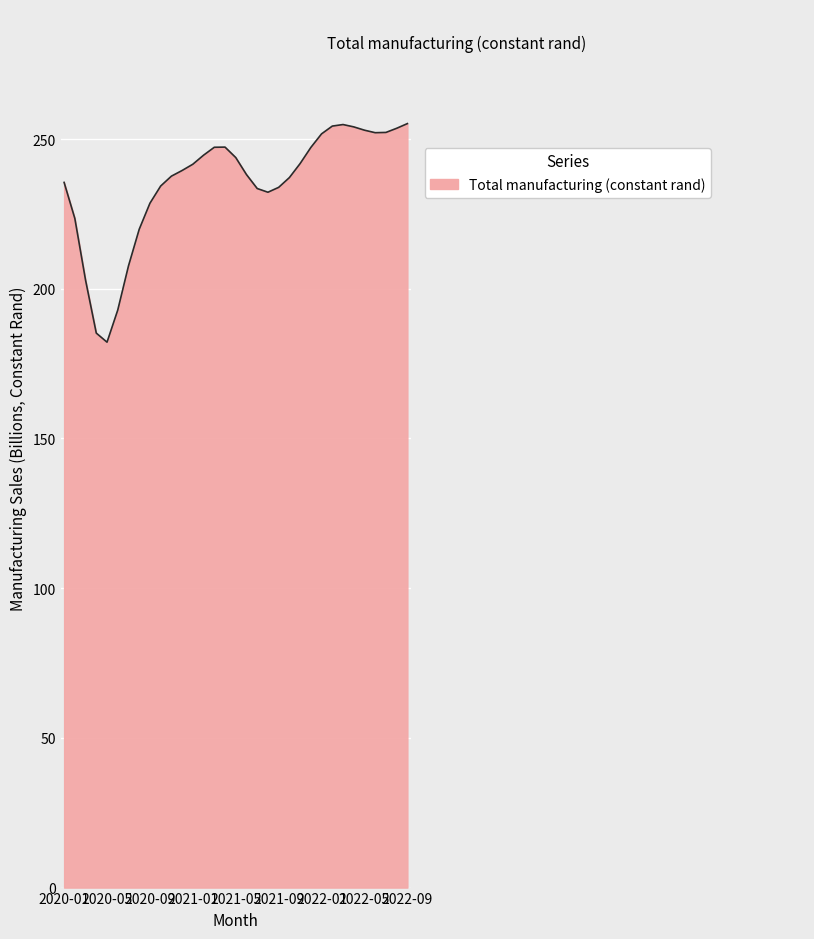

How many lines are shown in the chart?

1